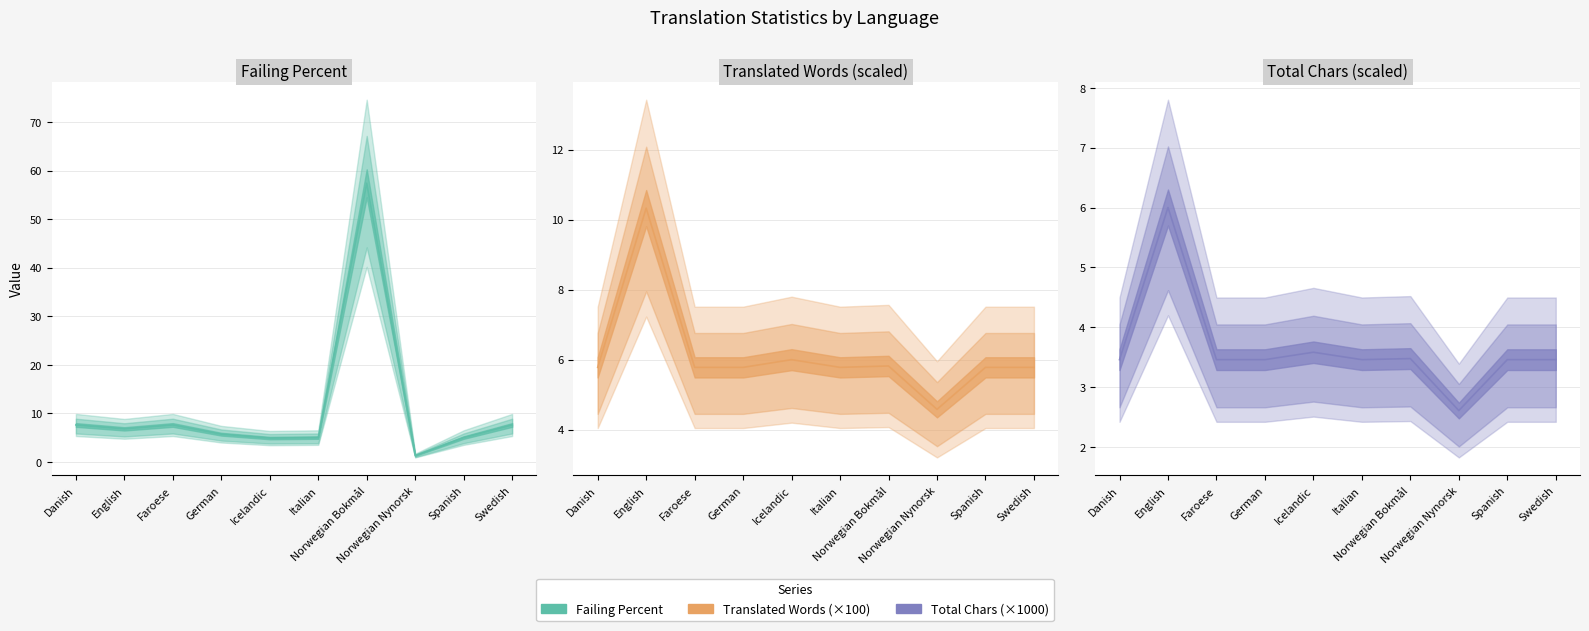

How many distinct data groups are displayed?

3